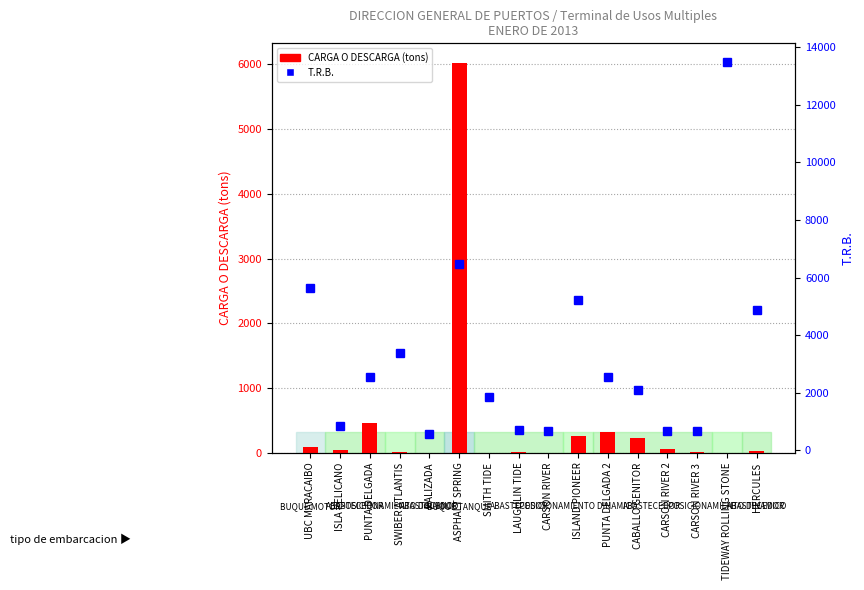

Read the CARGA O DESCARGA value at LAUGHLIN TIDE.

6.6